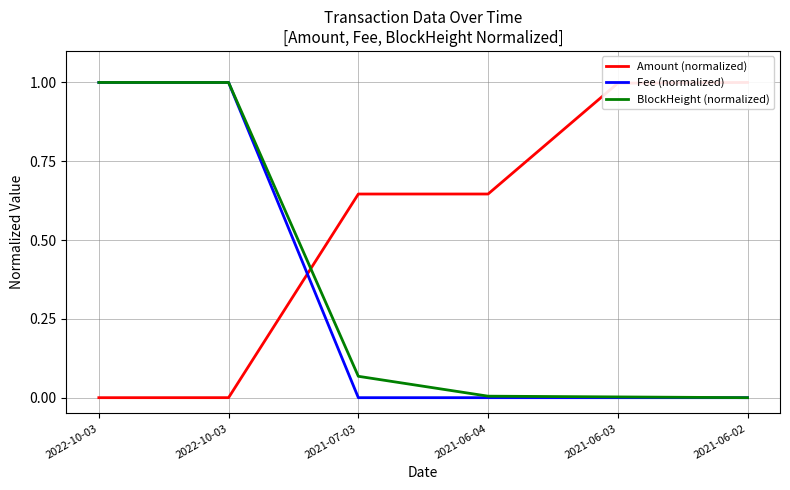

Reading right to left, extract all data points from this chart.

Amount (normalized): 2021-06-02=1.0	2021-06-03=1.0	2021-06-04=0.6	2021-07-03=0.6	2022-10-03=0.0	2022-10-03=0.0
Fee (normalized): 2021-06-02=0.0	2021-06-03=0.0	2021-06-04=0.0	2021-07-03=0.0	2022-10-03=1.0	2022-10-03=1.0
BlockHeight (normalized): 2021-06-02=0.0	2021-06-03=0.0	2021-06-04=0.0	2021-07-03=0.1	2022-10-03=1.0	2022-10-03=1.0